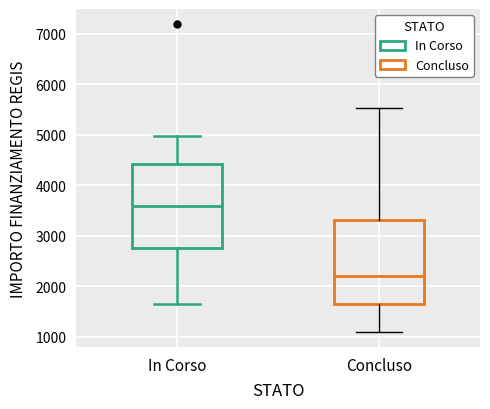

Reading left to right, read every box against the y-axis: the position of its median line, the range the box covers, and the ends of its whiskers. The values are not printed on the chart, so give them approximately, as read against the axis.

In Corso: median 3600, box 2800 to 4400, whiskers 1700 to 5000
Concluso: median 2200, box 1700 to 3300, whiskers 1100 to 5500